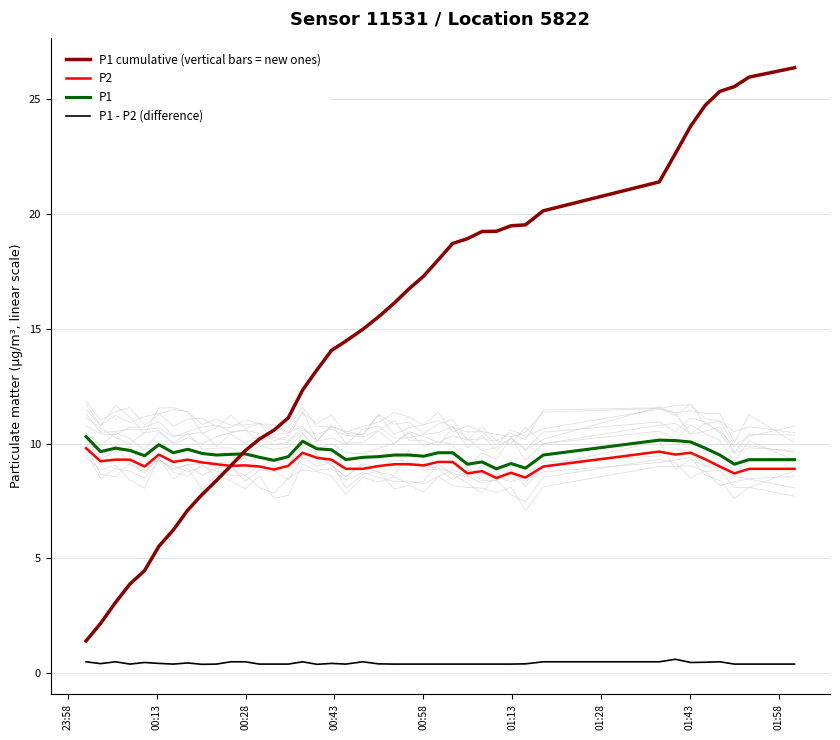

True or false: P2 and P1 intersect in this chart.

False